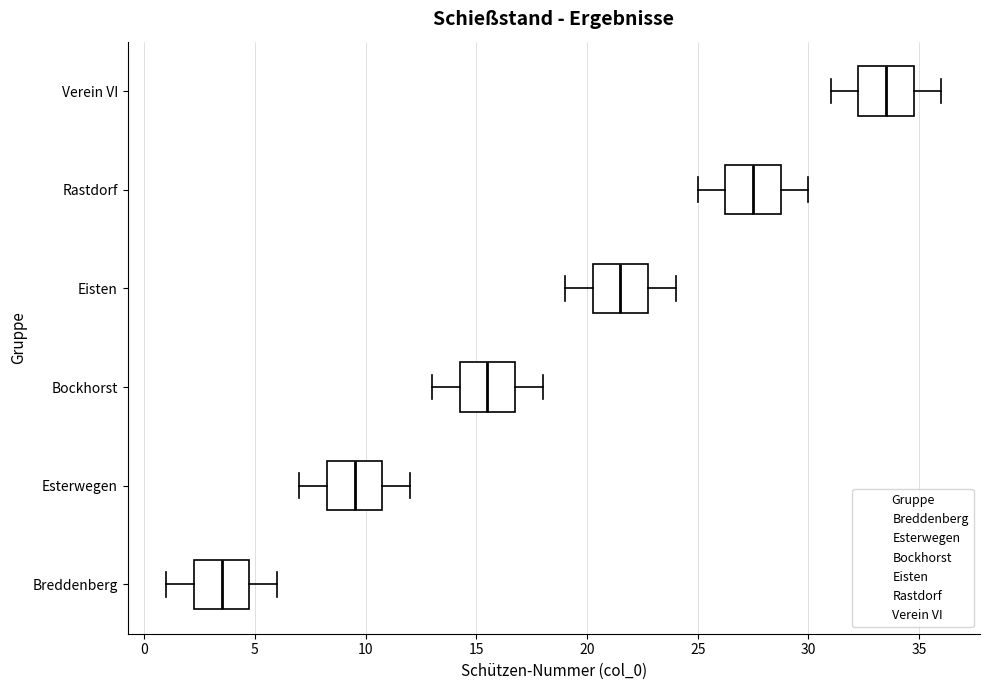

Where does the left whisker of the box for Rastdorf end on the x-axis? The values are not printed on the chart, so give them approximately, as read against the axis.

25.0